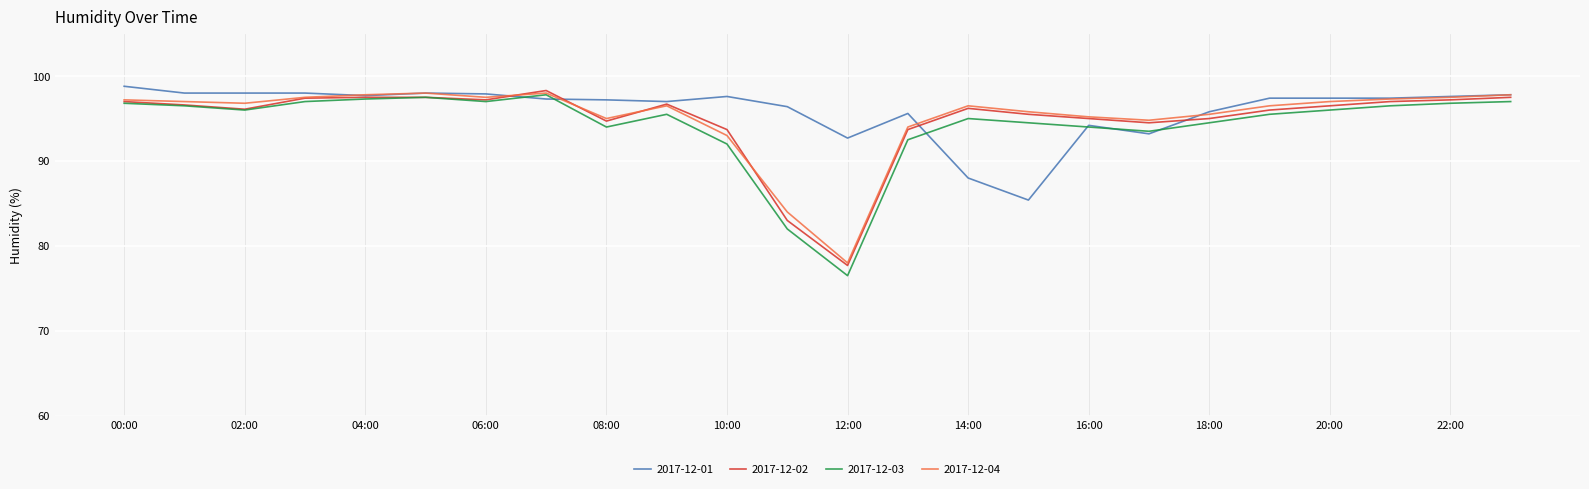

What is the minimum value shown in the chart?

76.5